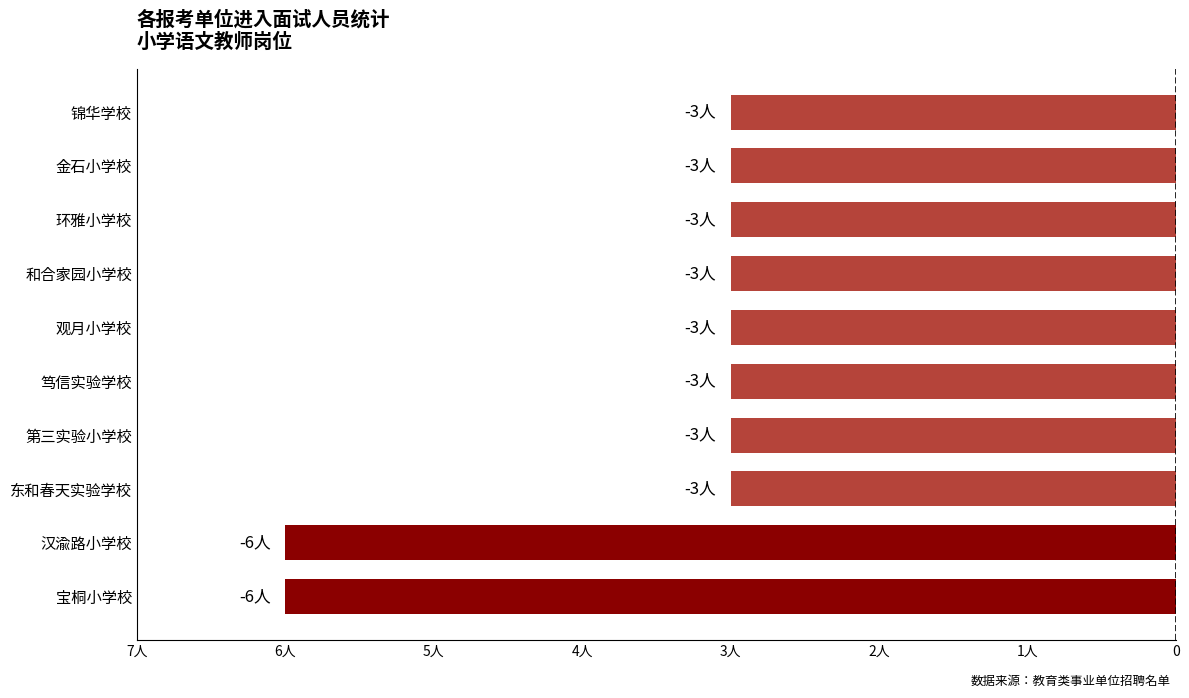

Are the bars horizontal?

Yes